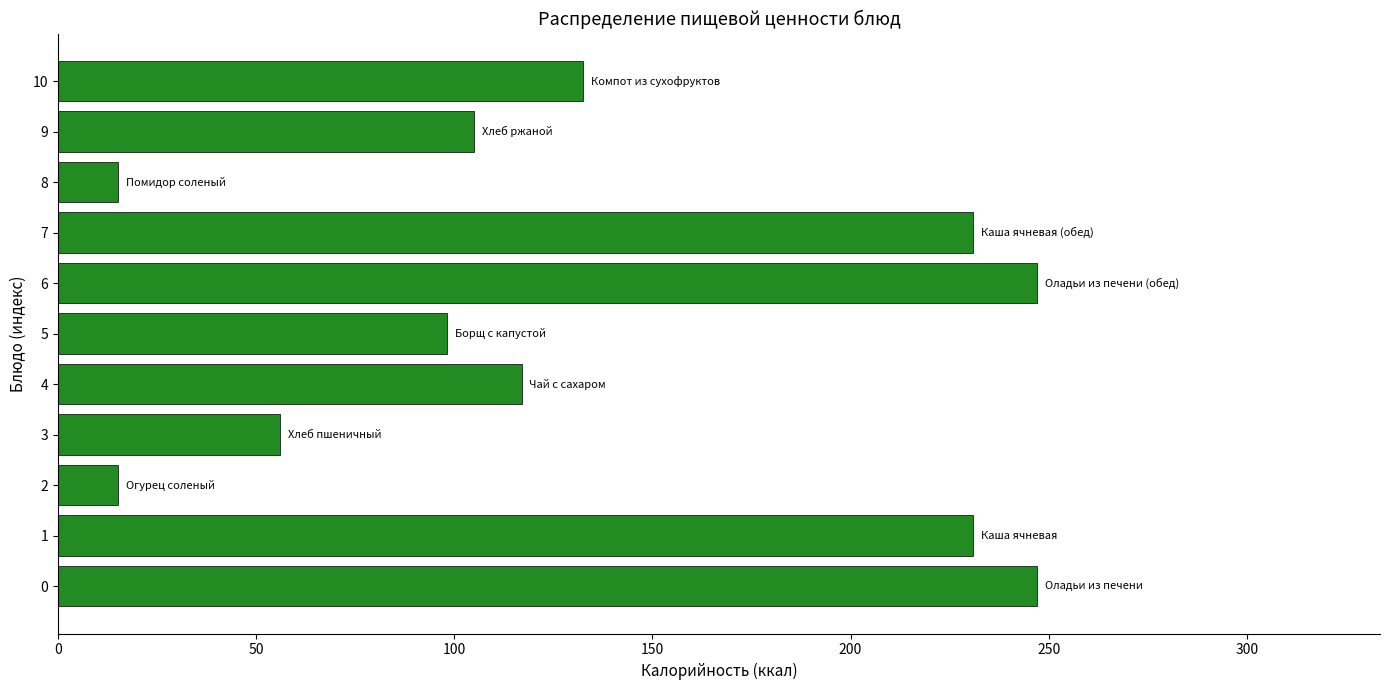

How many data points does each series have?

11